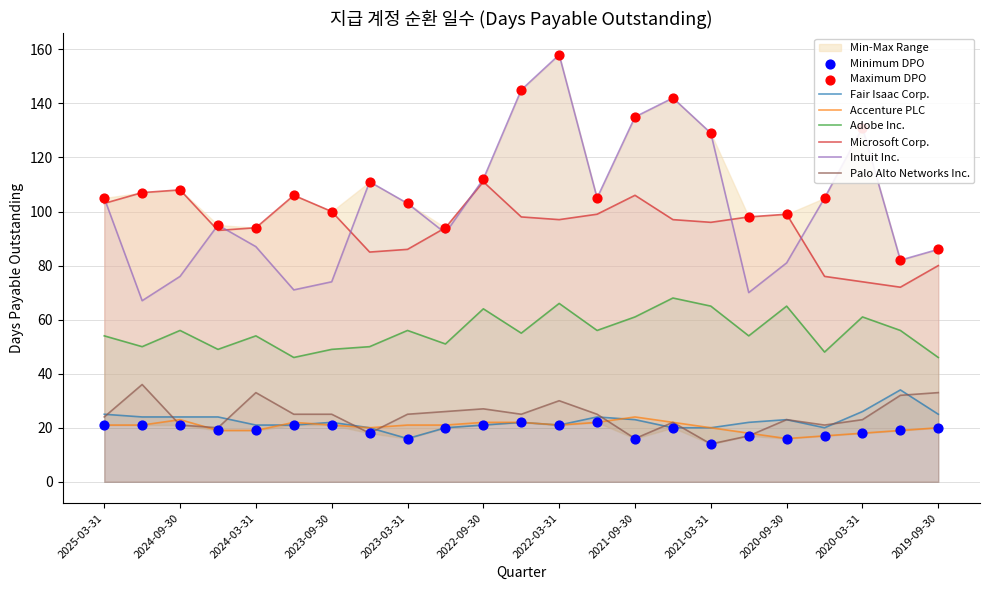

At which category is the sum across all series the highest?

2022-03-31